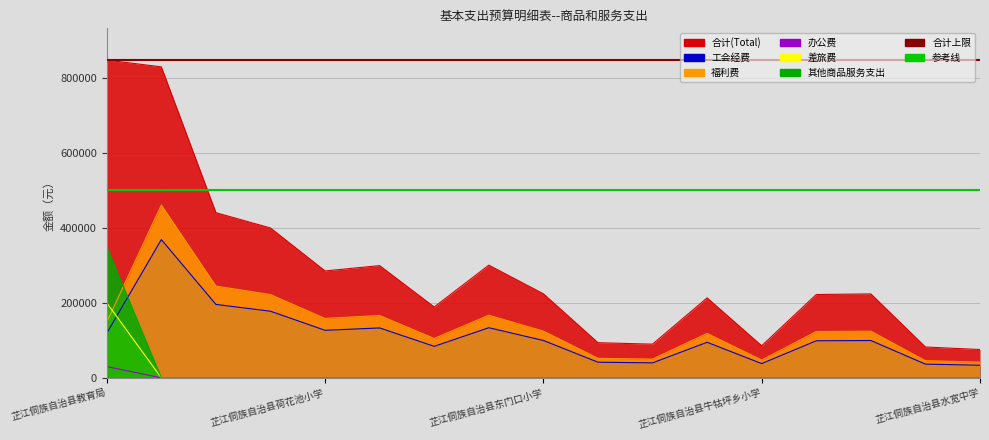

What is the label of the 13th point from the left?

芷江侗族自治县牛牯坪乡小学